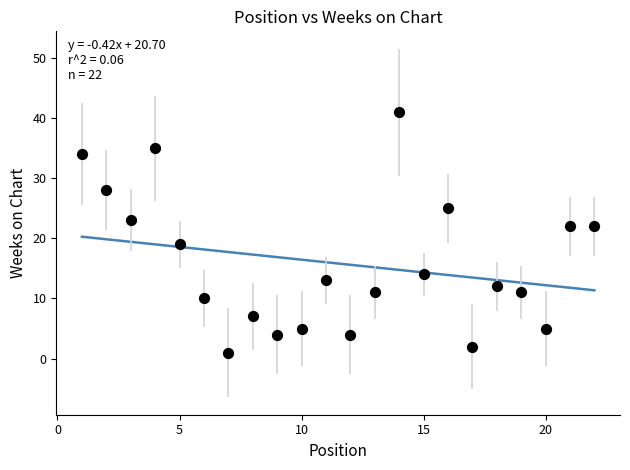

What is the range of Y values (max minus min)?

40